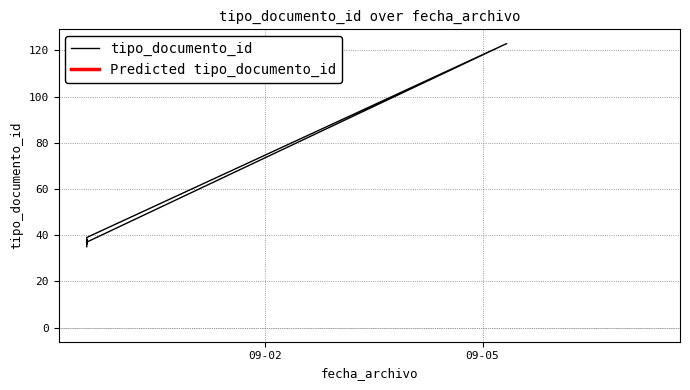

How many lines are shown in the chart?

1